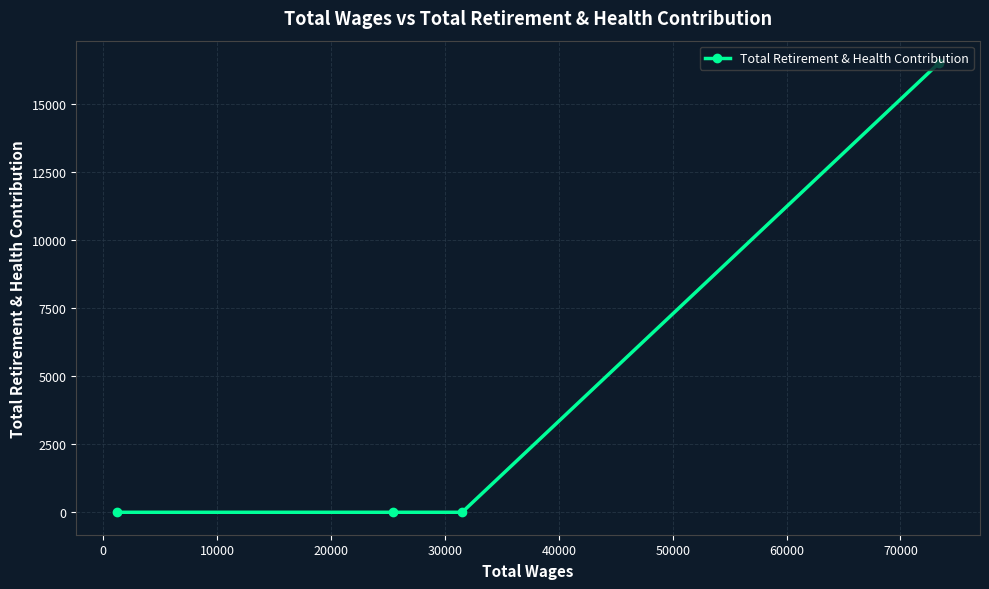

What is the average value?

4130